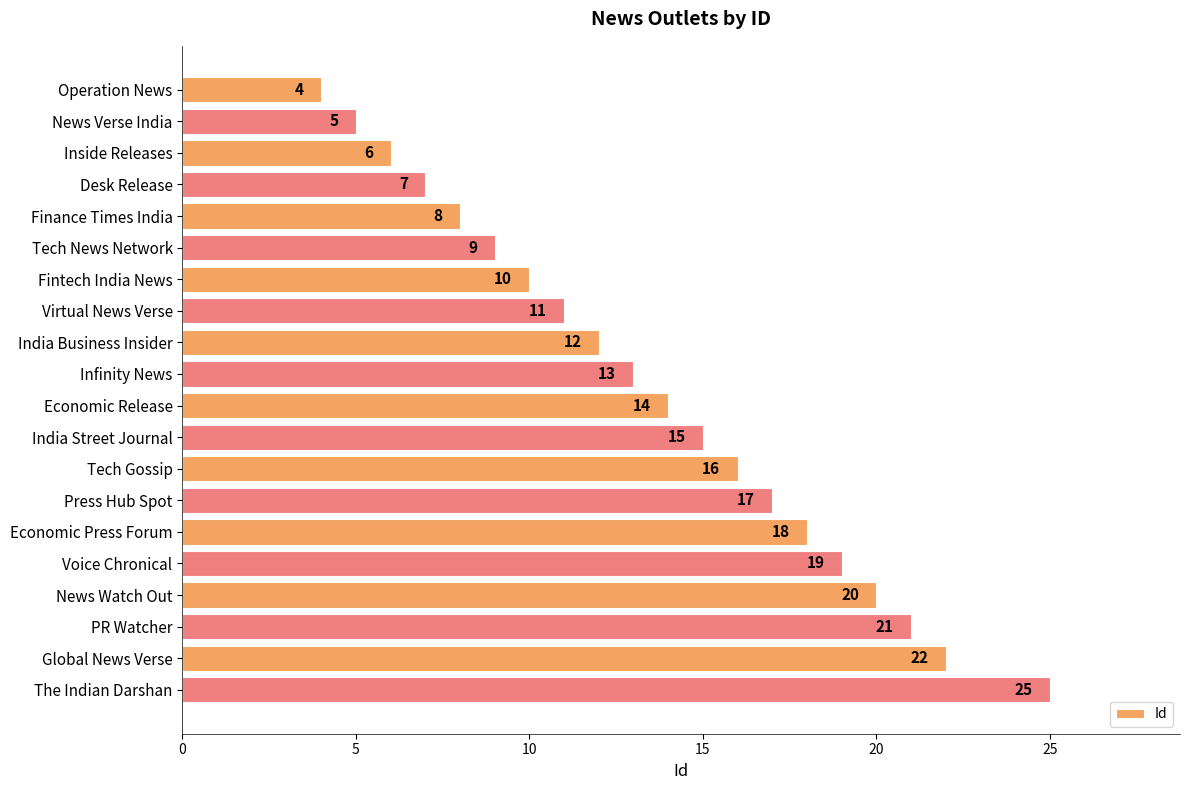

Is it true that the value at Economic Press Forum is 6?

False